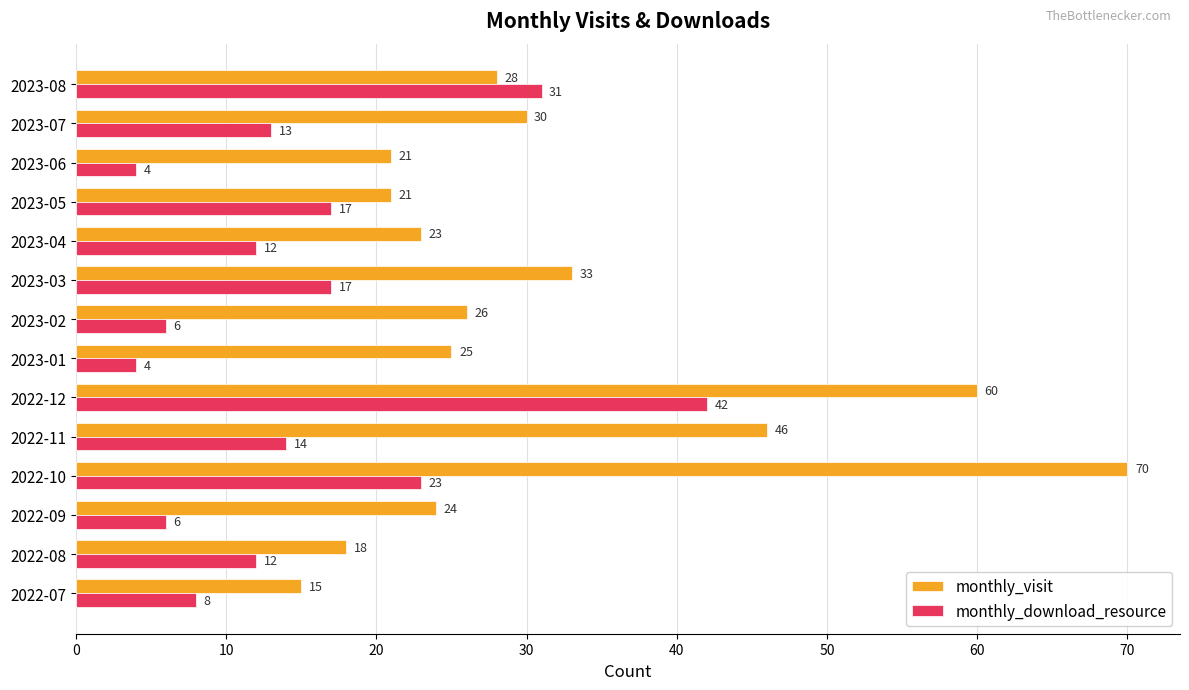

What is the sum of all monthly_download_resource values?

209